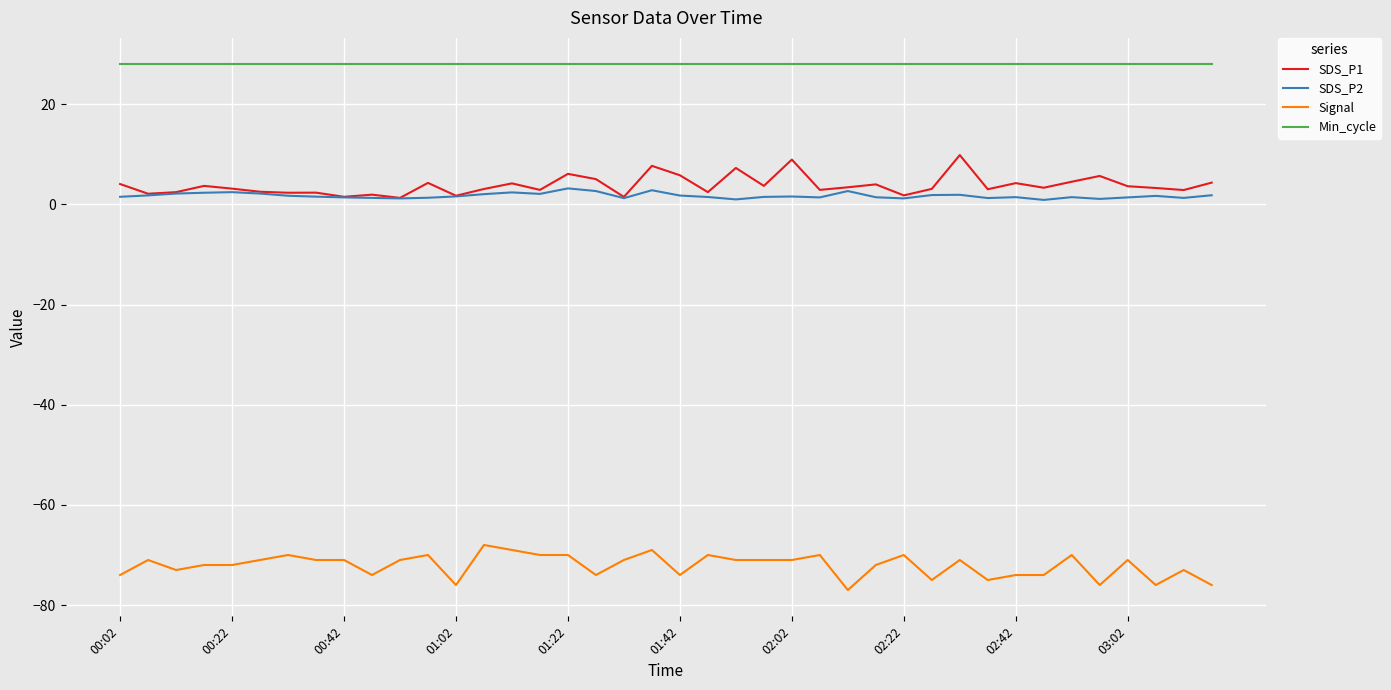

What is the maximum value for SDS_P2?

3.2